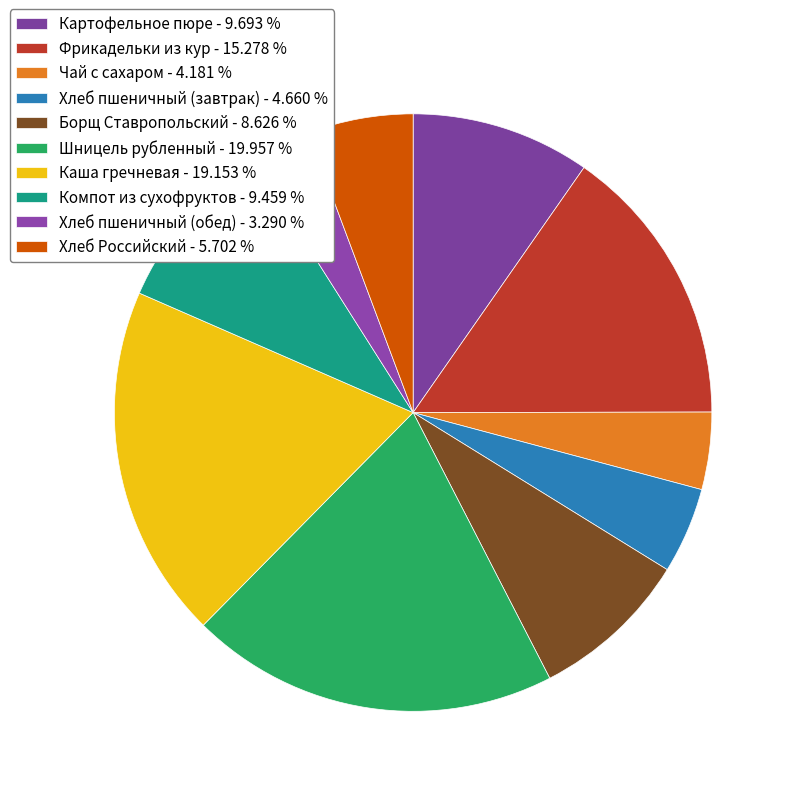

Which category has the biggest portion of the pie?

Шницель рубленный